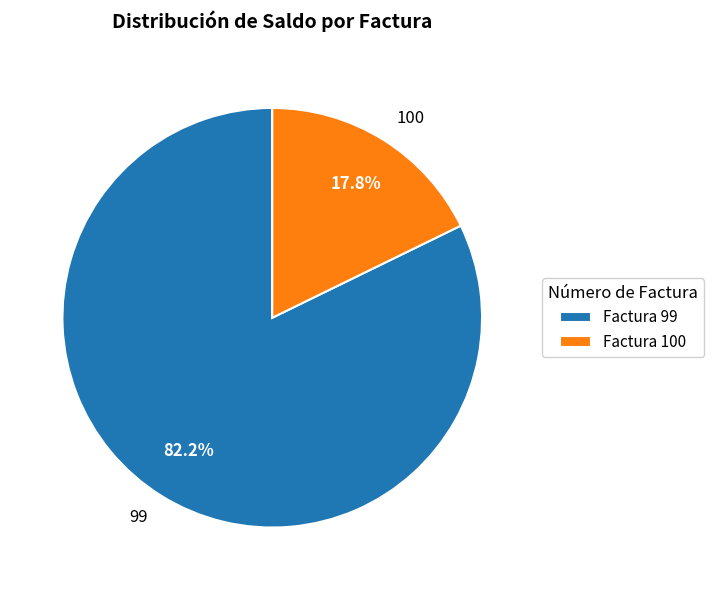

How many segments does this pie chart have?

2